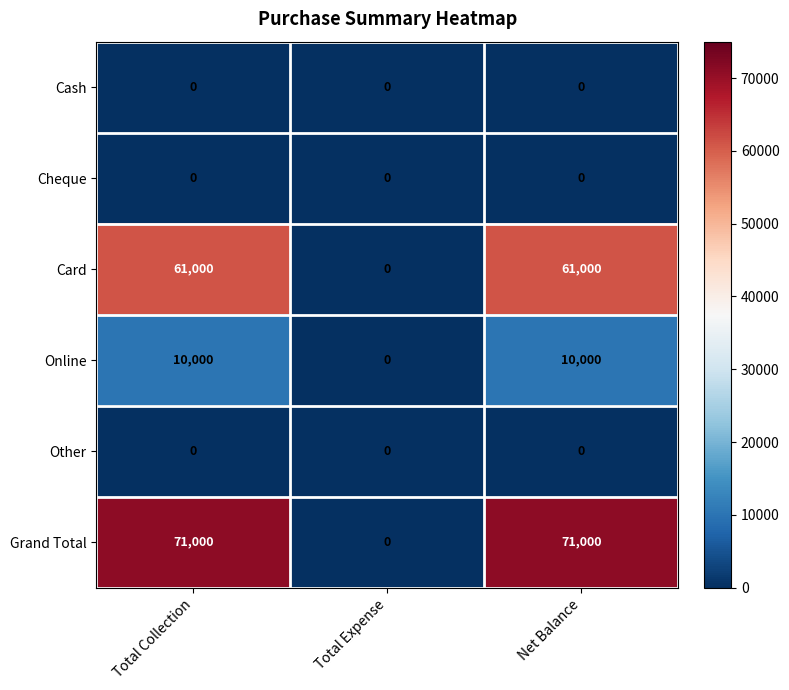

The value of Cash at Net Balance is 0. True or false?

True